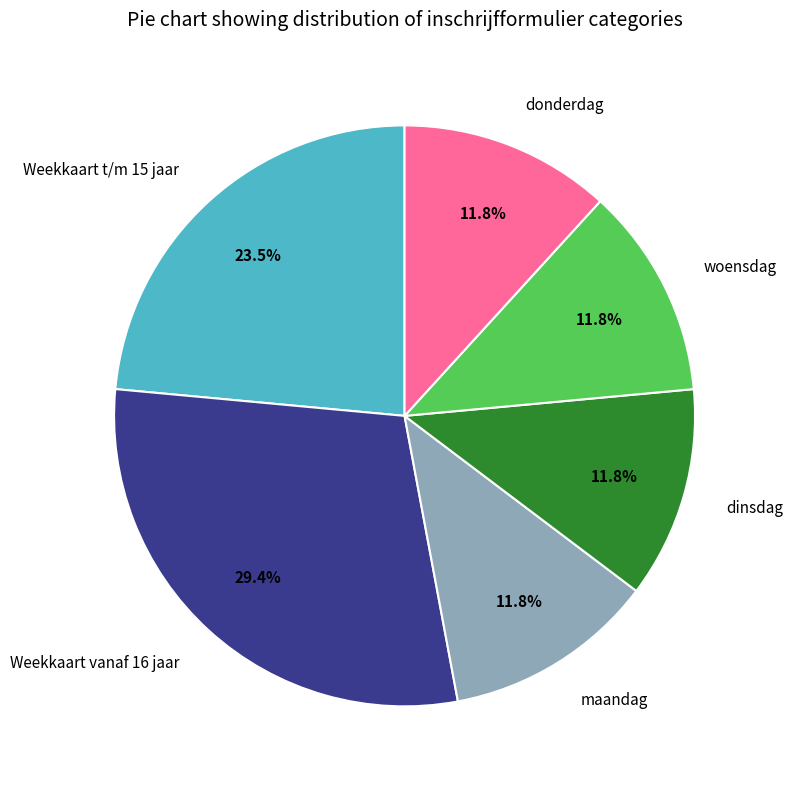

To the nearest percent, what percentage of the pie is donderdag?

12%